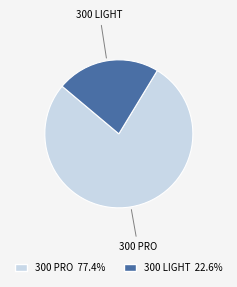

What is the ratio of the value at 300 LIGHT to the value at 300 PRO?

0.3